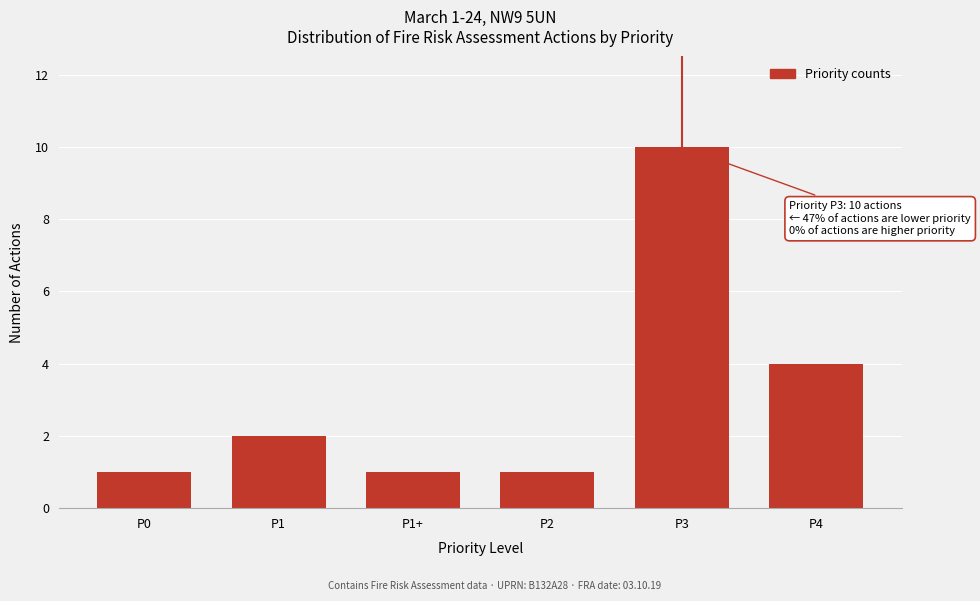

Reading left to right, transcribe all the data shown in this chart.

1	2	1	1	10	4